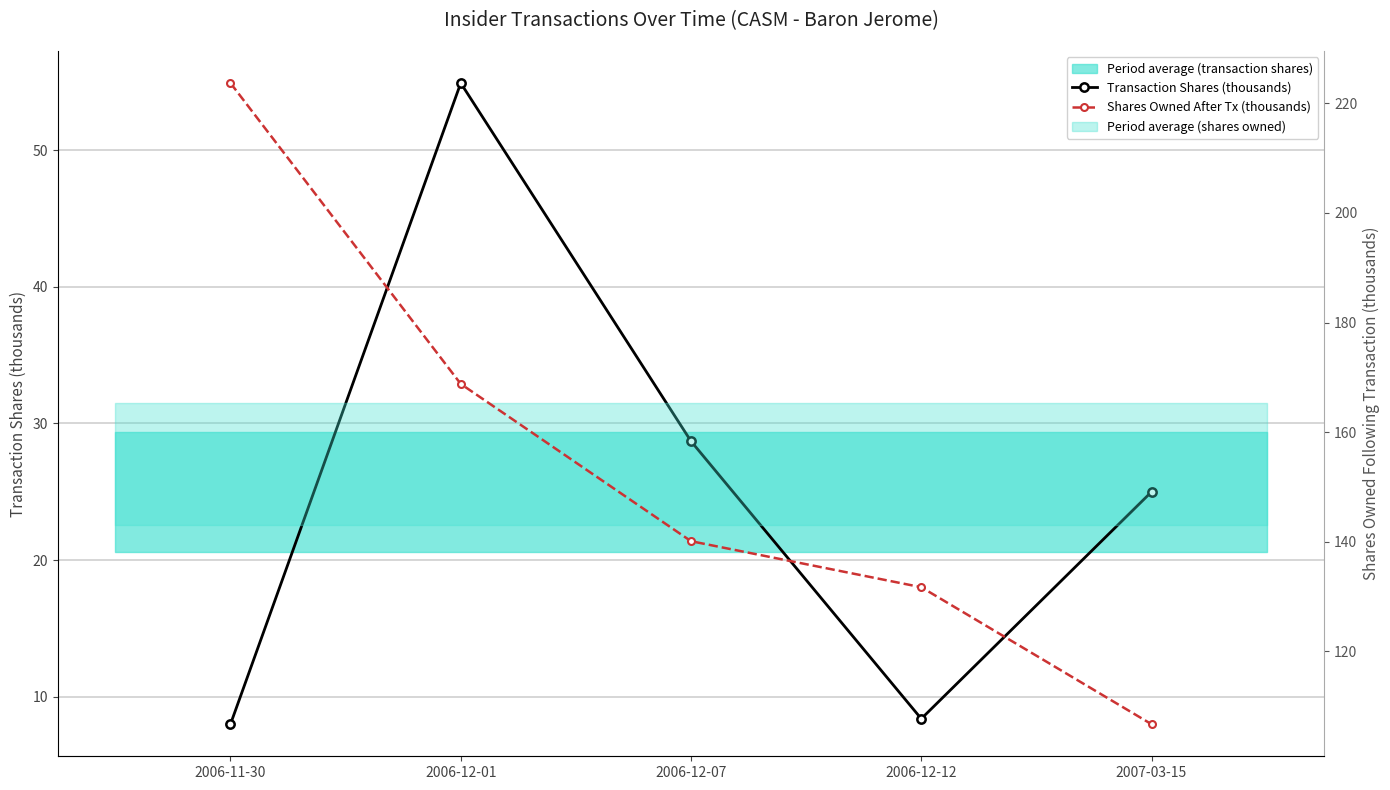

What is the approximate value of Shares Owned After Tx (thousands) at 2006-11-30?

223.7